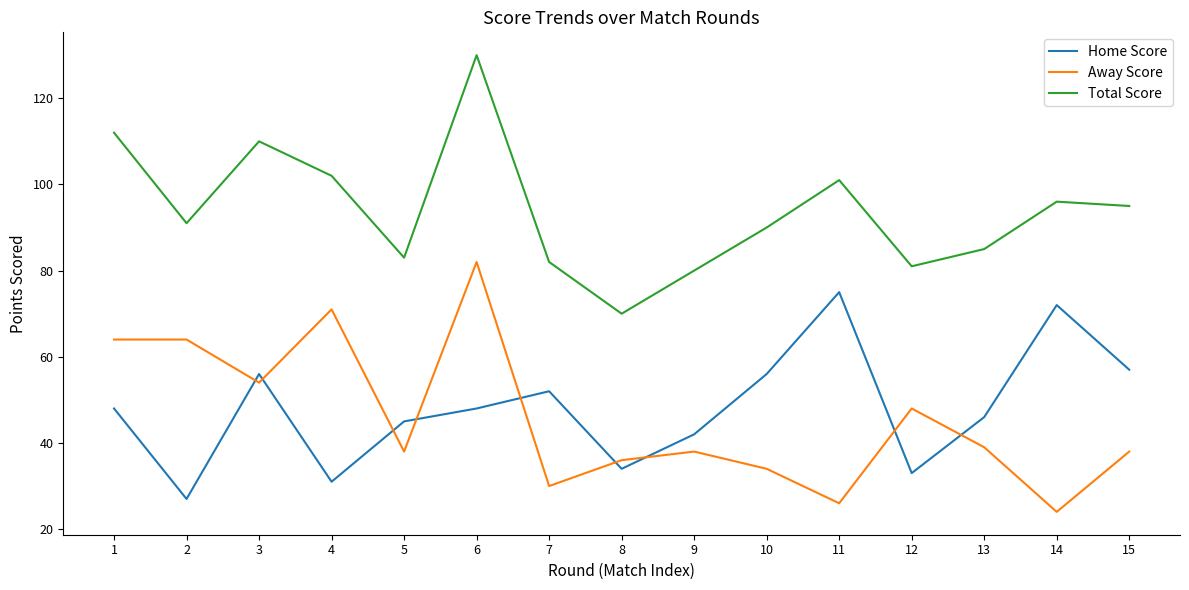

What is the sum of the Home Score values at 12 and 6?

81